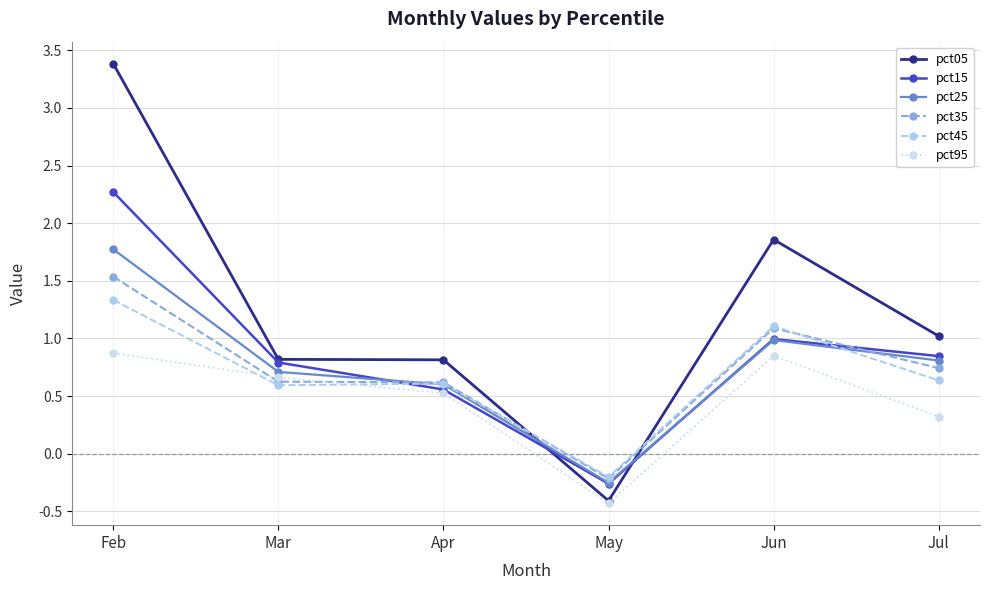

True or false: pct95 and pct25 cross at least once.

False